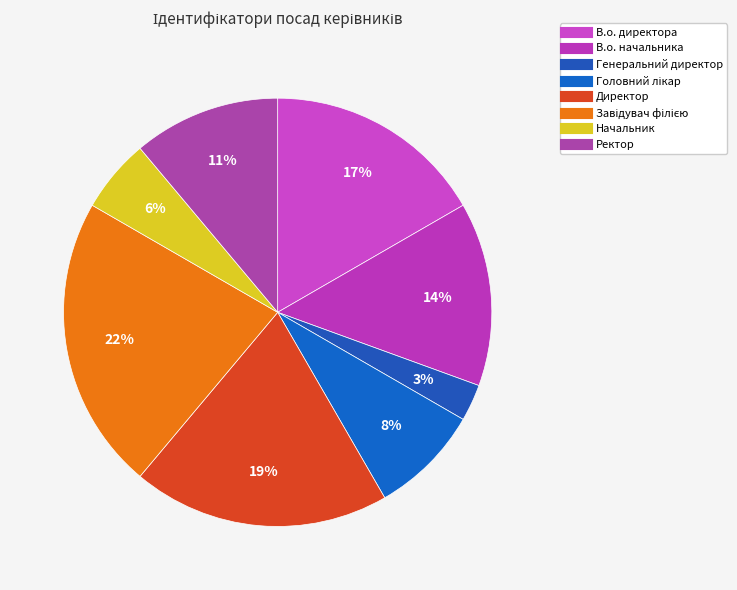

Does В.о. директора represent more than half of the total?

No